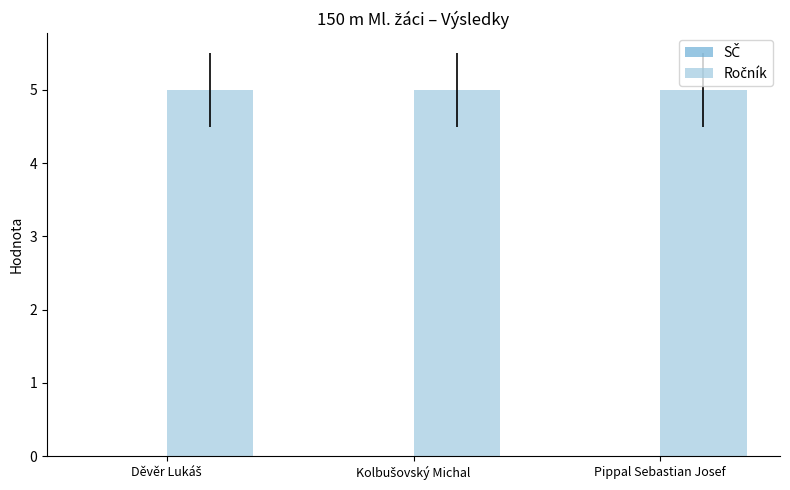

At which category is the sum across all series the highest?

Děvěr Lukáš